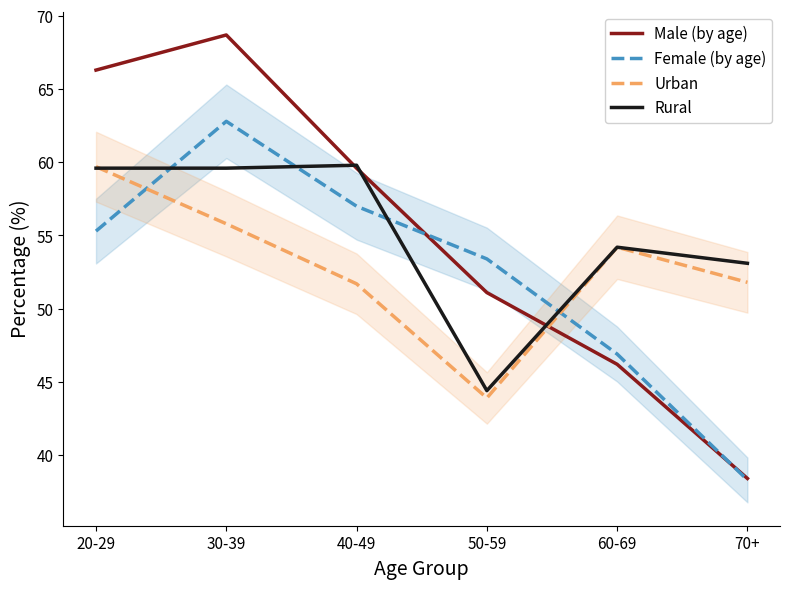

Which label corresponds to the smallest value in the chart?

70+